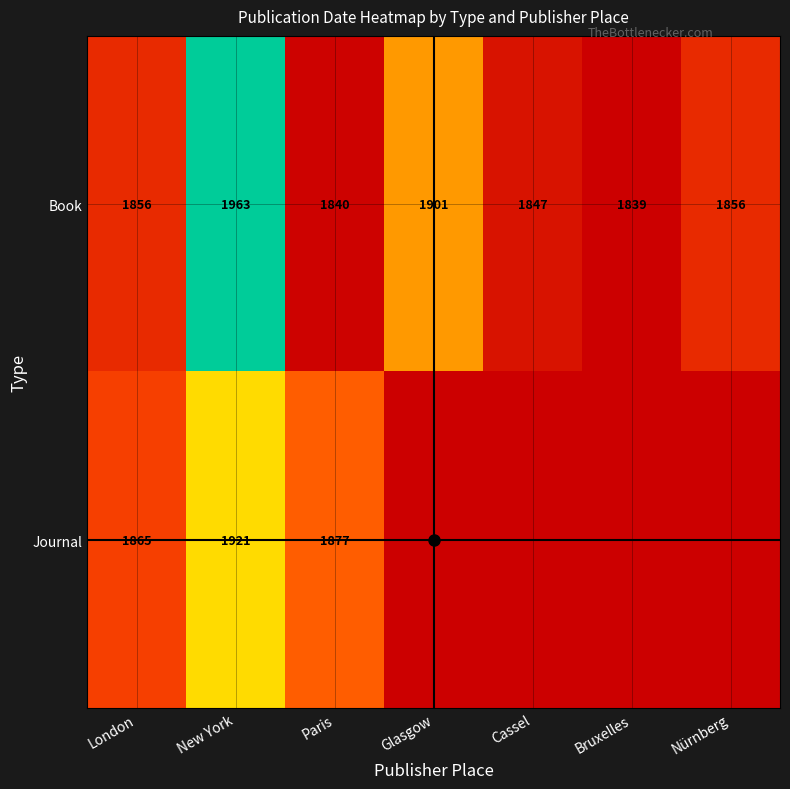

Between London and Paris, which series saw the biggest shift?

Book